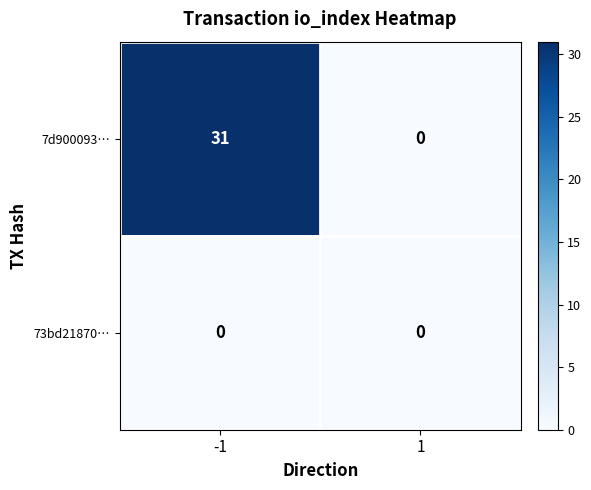

Reading left to right, list all the values displayed in this chart.

7d900093…: 31	0
73bd21870…: 0	0